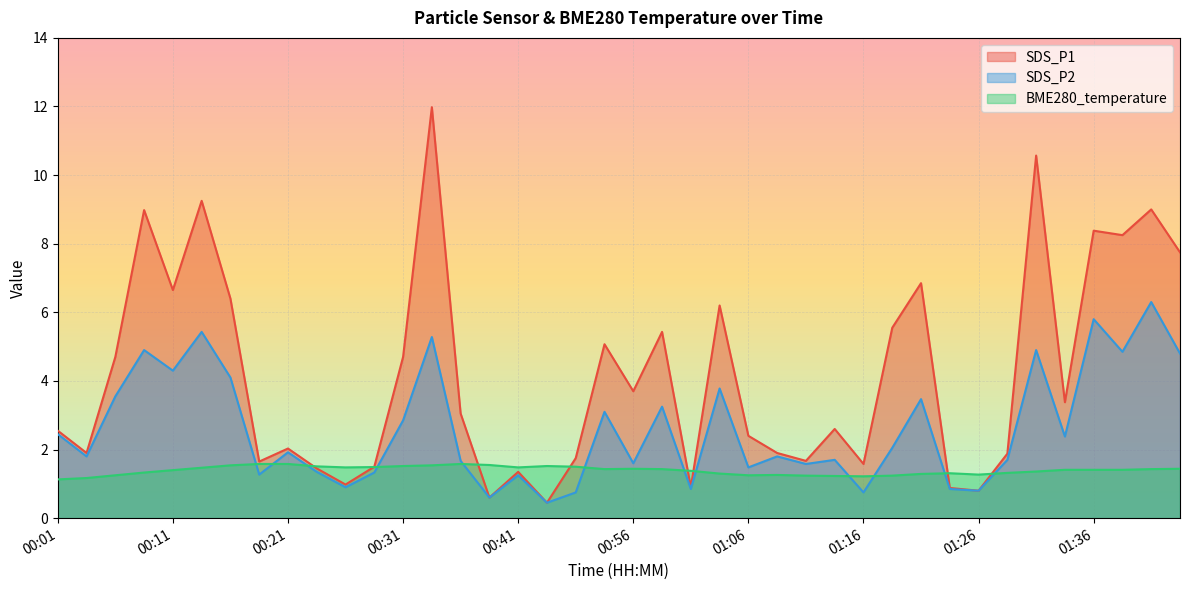

What are all the series names shown in the legend?

SDS_P1, SDS_P2, BME280_temperature